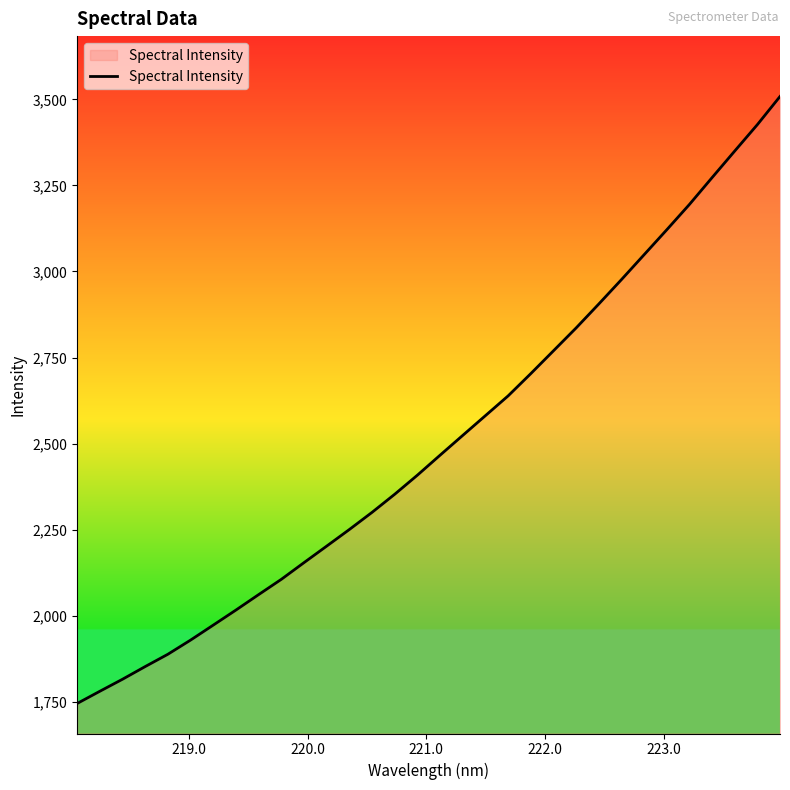

How many series are shown in this chart?

1